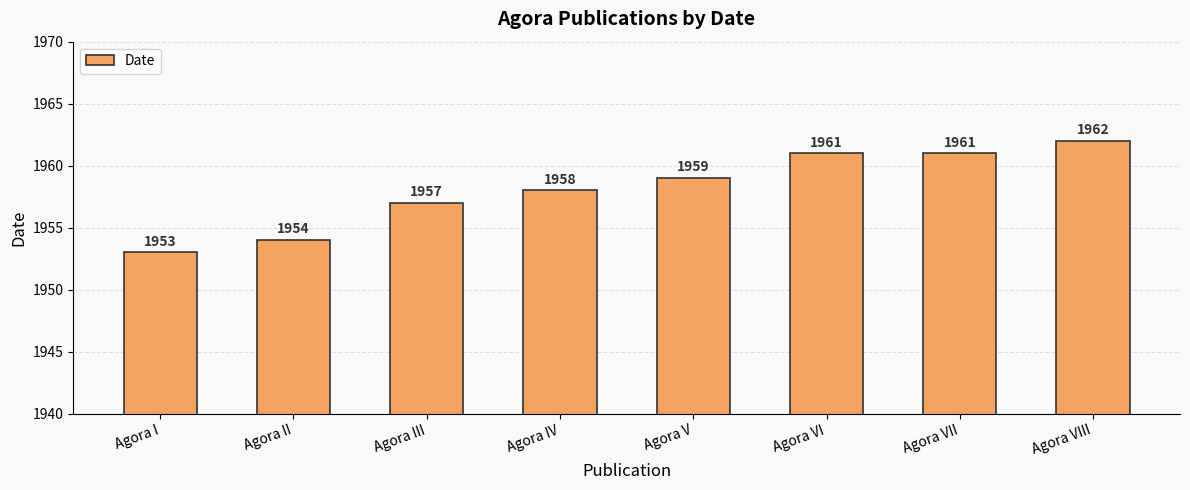

What is the difference between the second highest and minimum values?

8